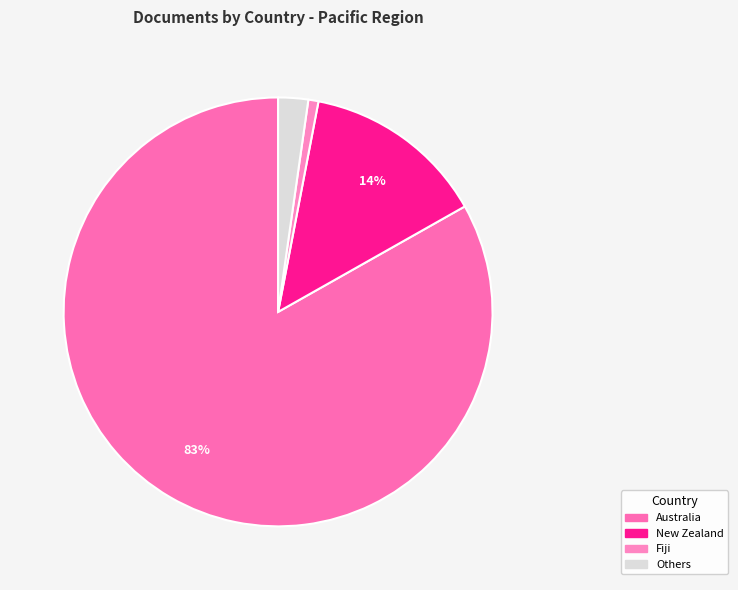

Count the number of slices in the pie.

4